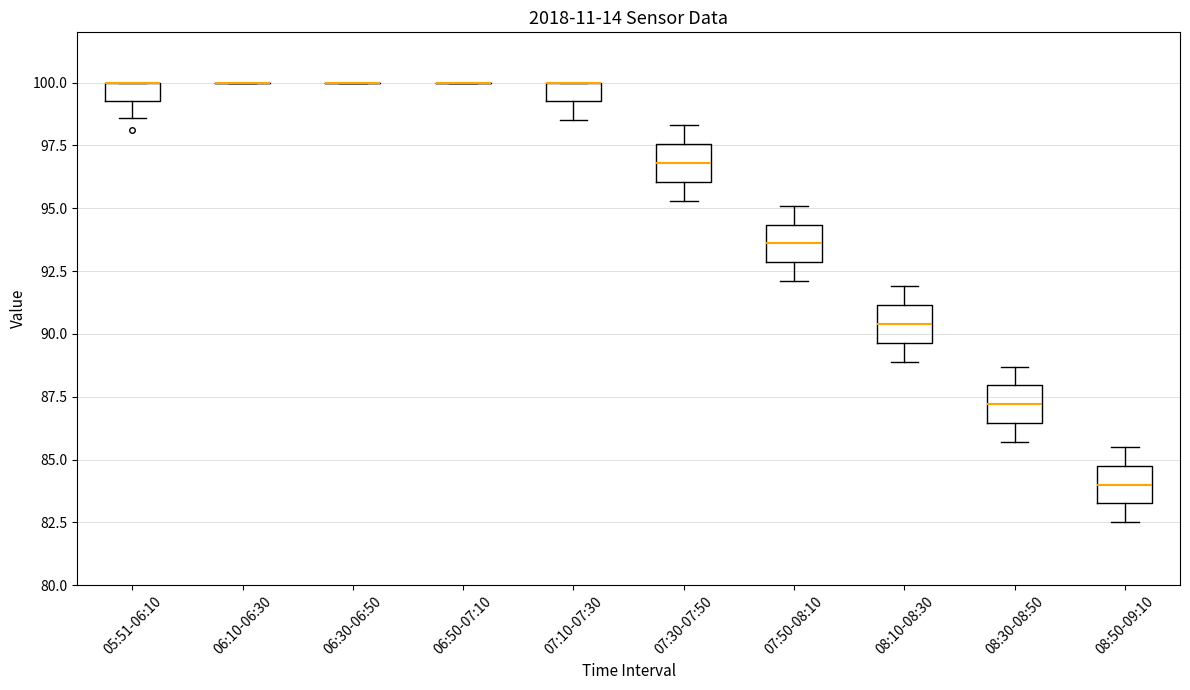

Where is the upper edge of the box for 05:51-06:10 on the y-axis? The values are not printed on the chart, so give them approximately, as read against the axis.

100.0